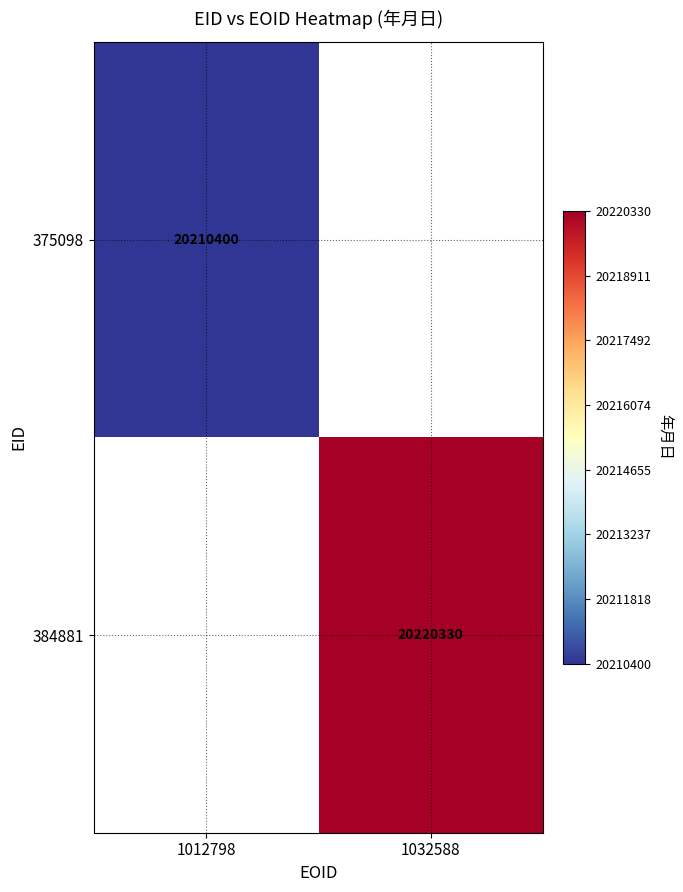

How many data points does each series have?

2